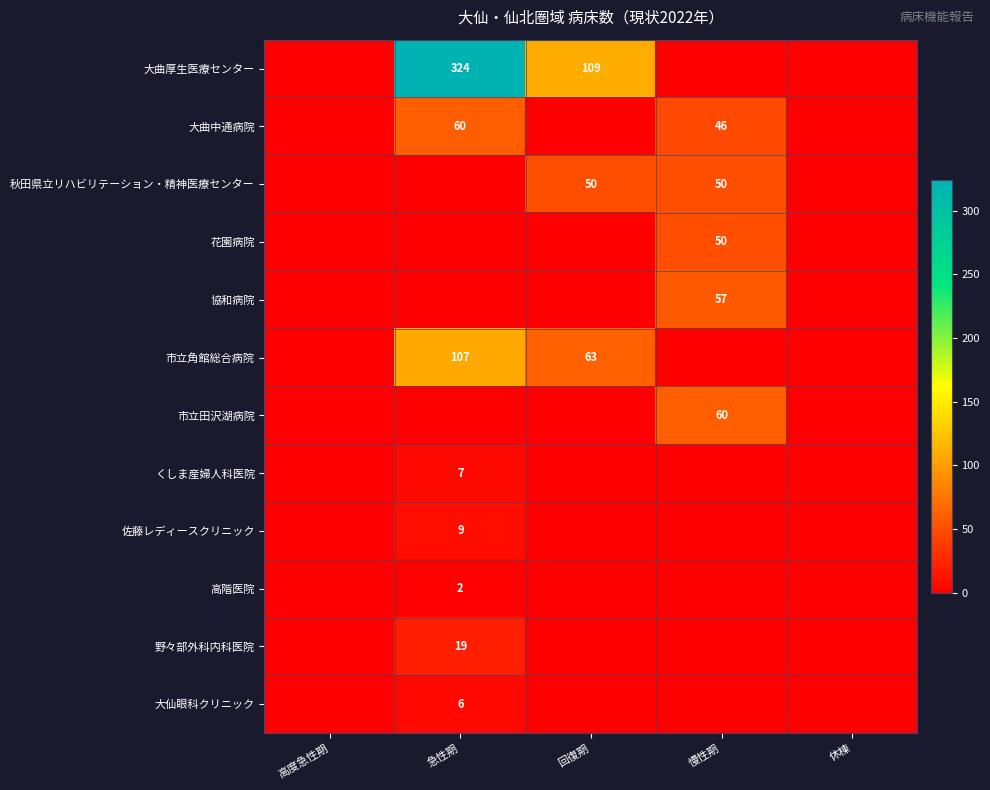

The value of 市立角館総合病院 at 回復期 is 35. True or false?

False